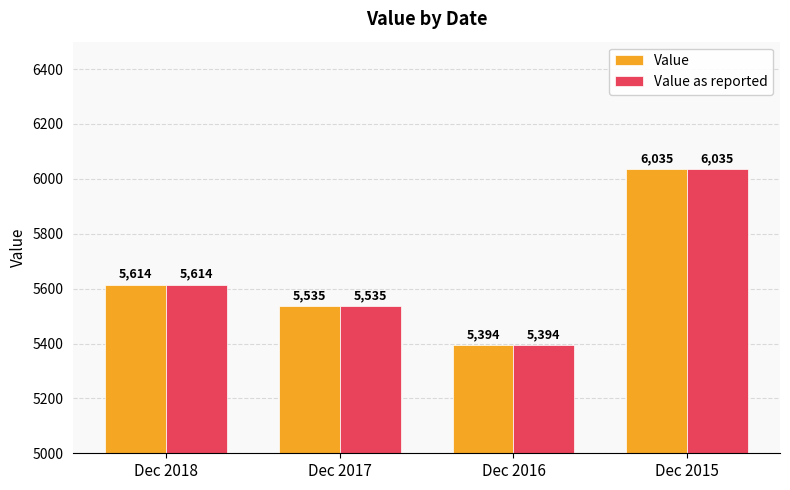

Rank the categories by Value value from lowest to highest.

Dec 2016, Dec 2017, Dec 2018, Dec 2015